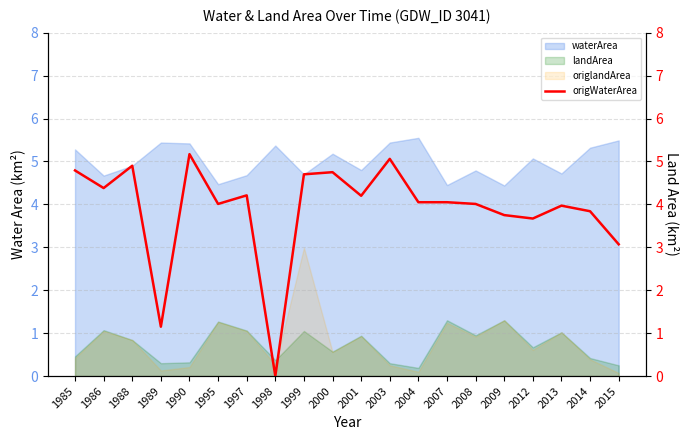

Does the chart have visible grid lines?

Yes